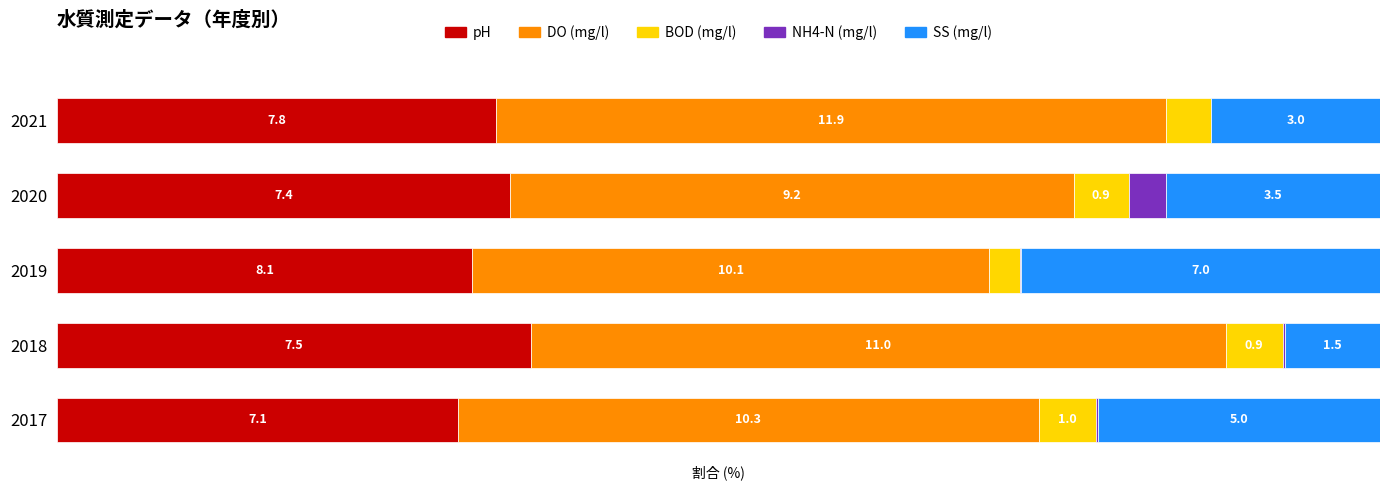

What is the average value of the DO (mg/l) series?

45.8